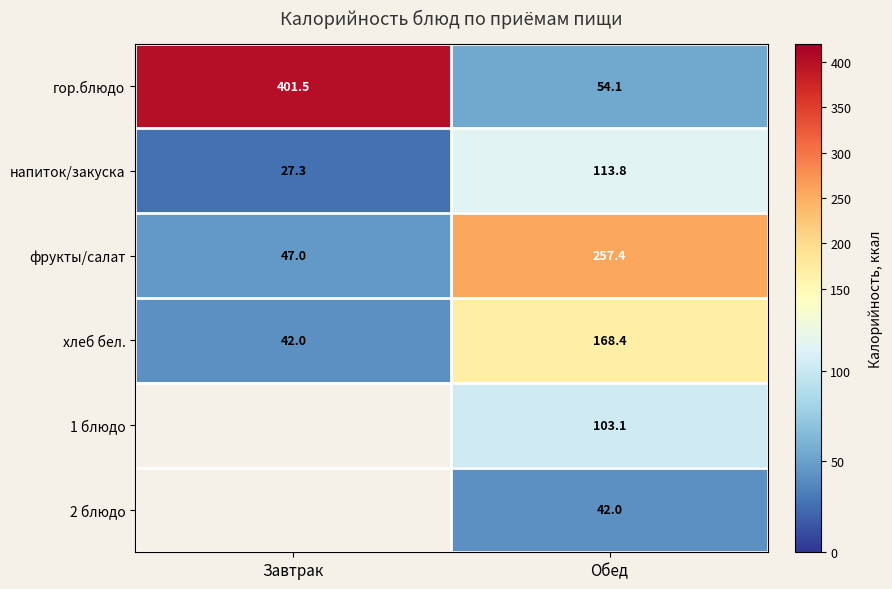

At which label does гор.блюдо first exceed 401?

Завтрак